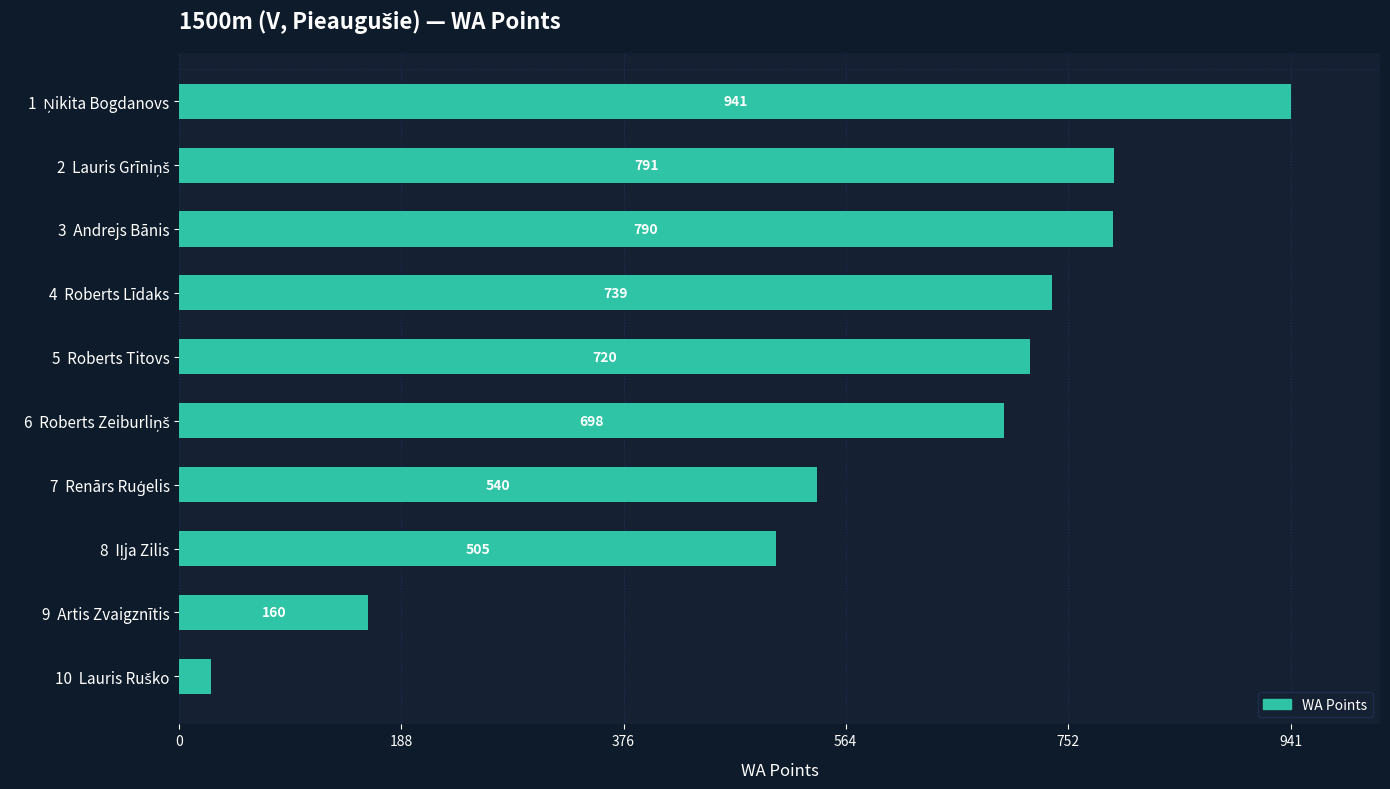

What is the difference between the second highest and second lowest values?

631